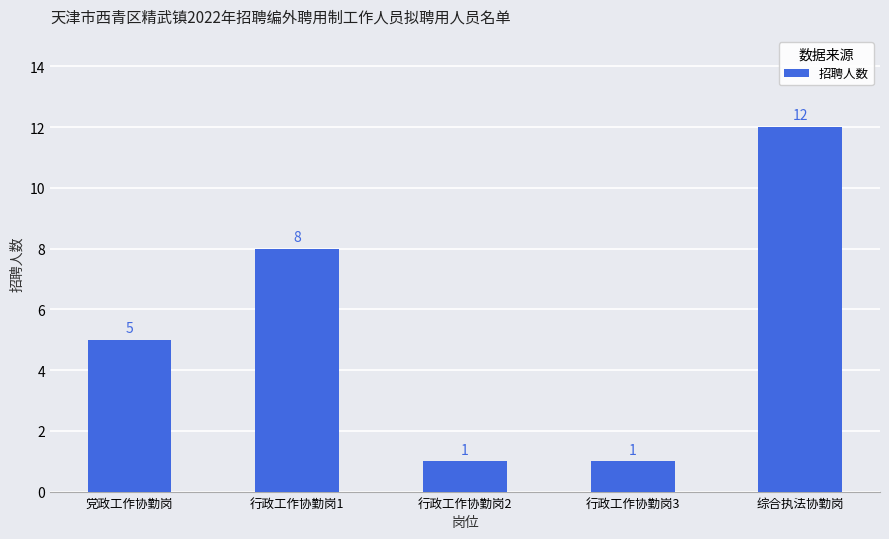

What is the greatest value displayed?

12